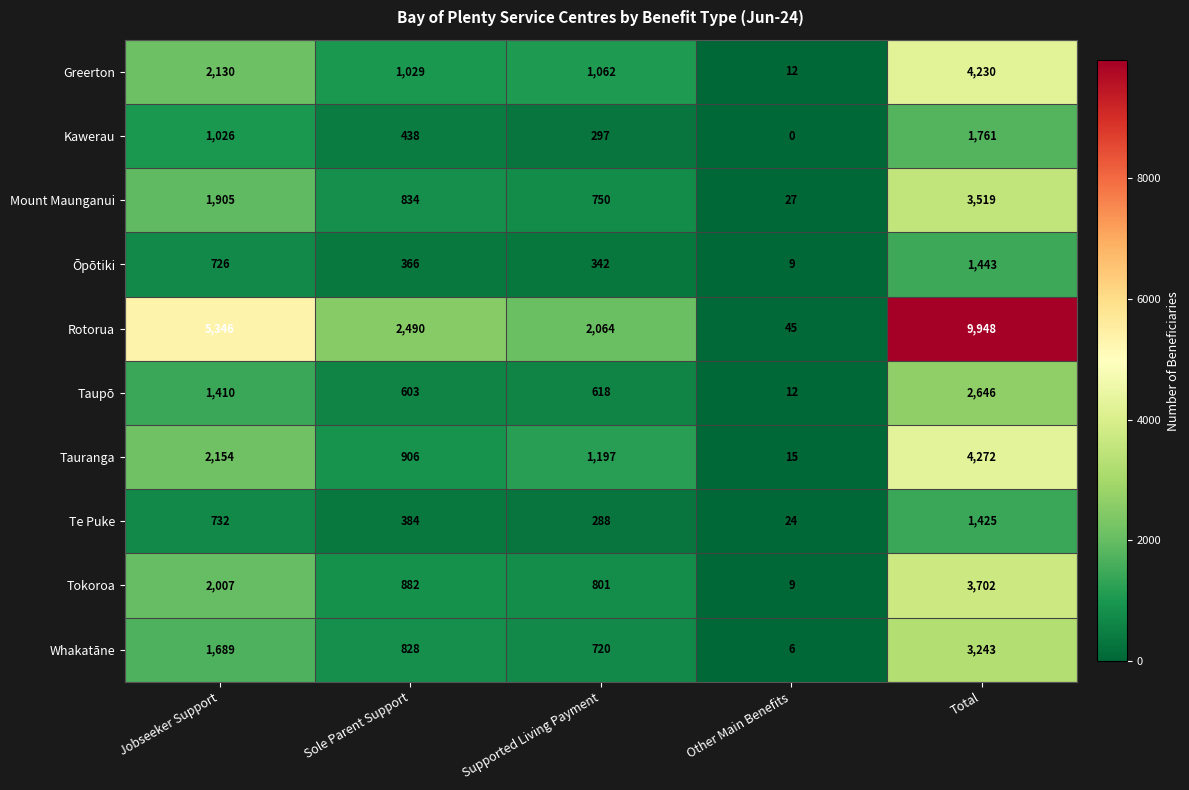

Which series has the largest total across all categories?

Rotorua